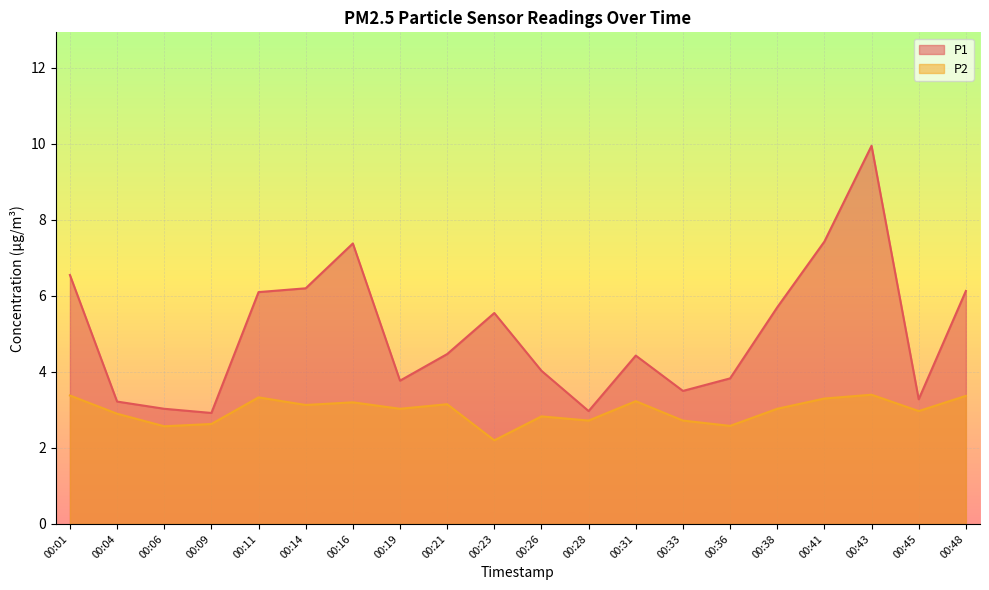

Is the value of P2 at 00:41 greater than the value of P1 at 00:11?

No